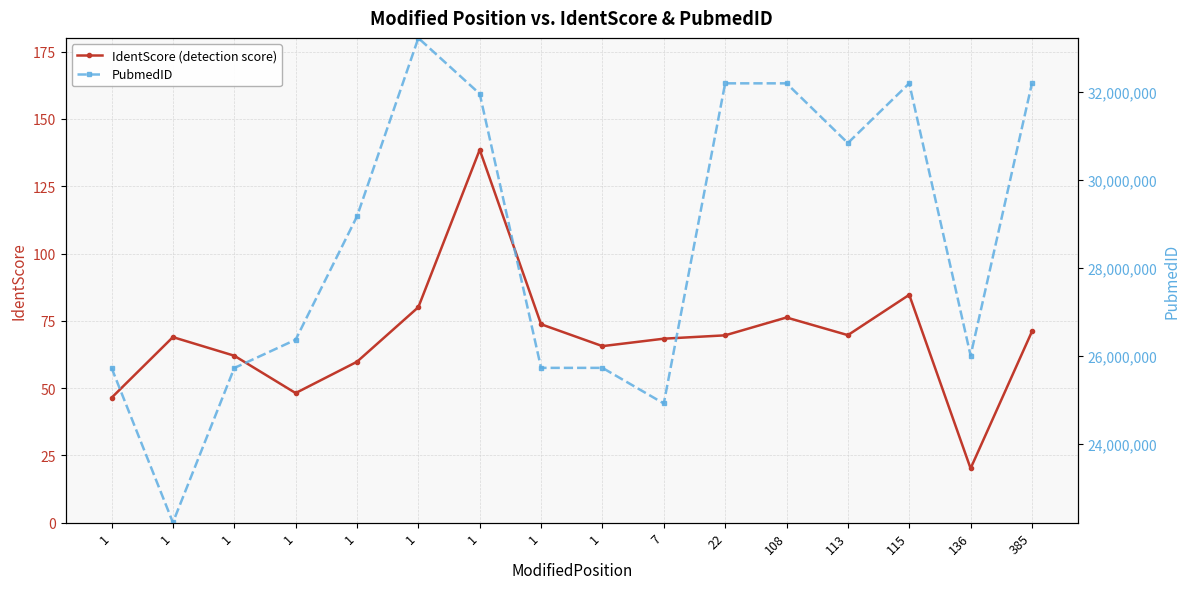

What is the value of the PubmedID point at the 10th from the left?

24924143.0